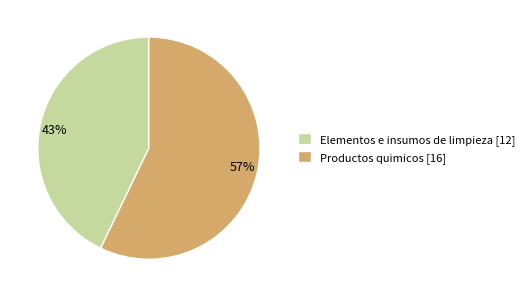

To the nearest percent, what is the difference between the Elementos e insumos de limpieza and Productos quimicos slice percentages?

14%